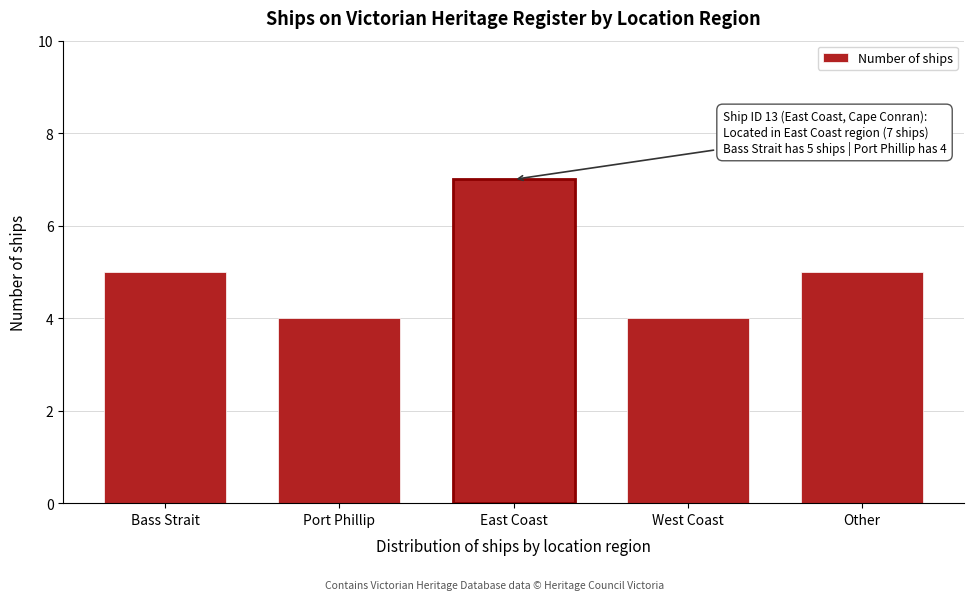

Reading left to right, extract all data points from this chart.

Bass Strait=5	Port Phillip=4	East Coast=7	West Coast=4	Other=5